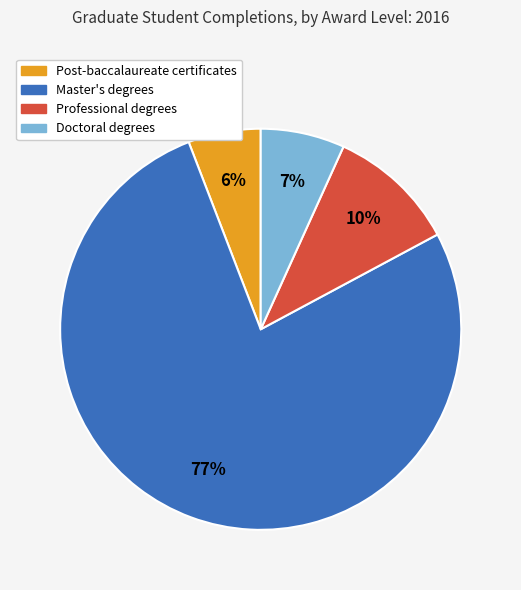

To the nearest percent, what is the difference between the Master's degrees and Doctoral degrees slice percentages?

70%